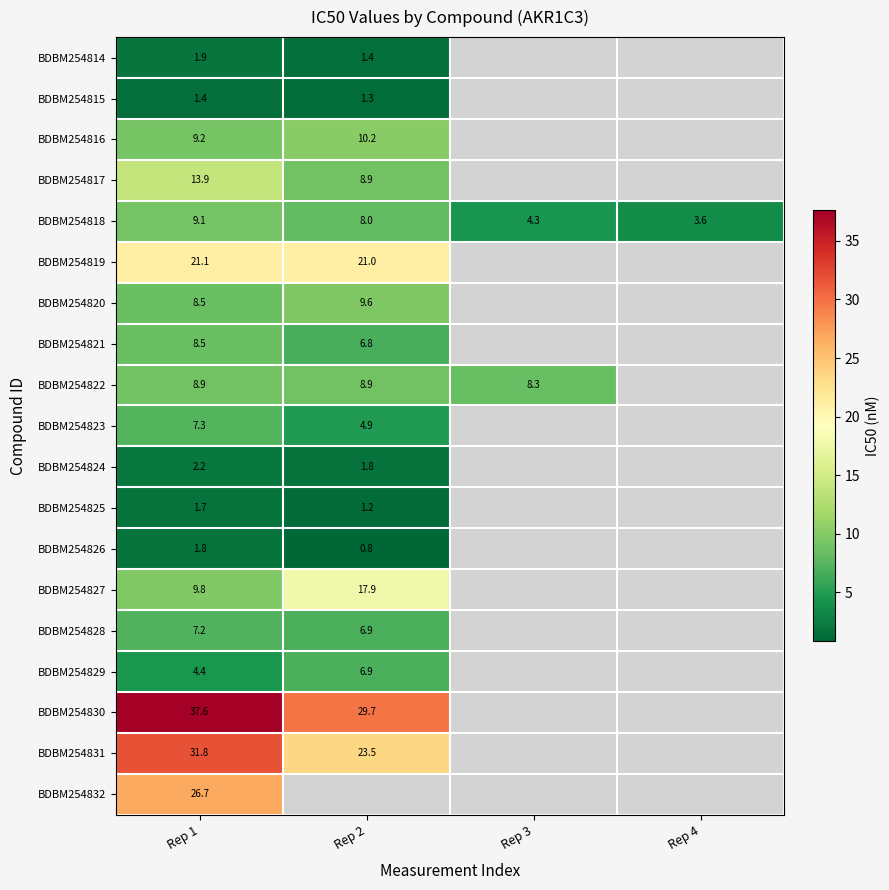

What is the total value across all series at Rep 1?

213.0